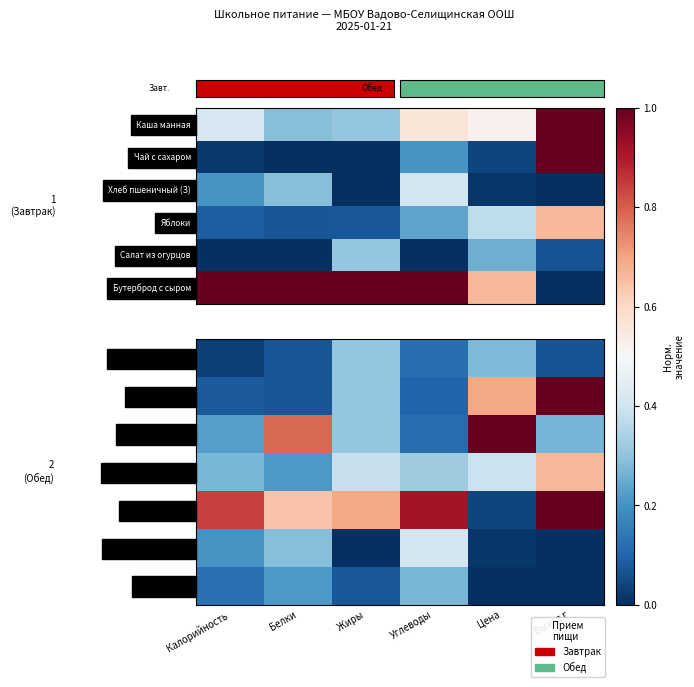

At which label is Хлеб пшеничный (О) closest to 0?

Жиры